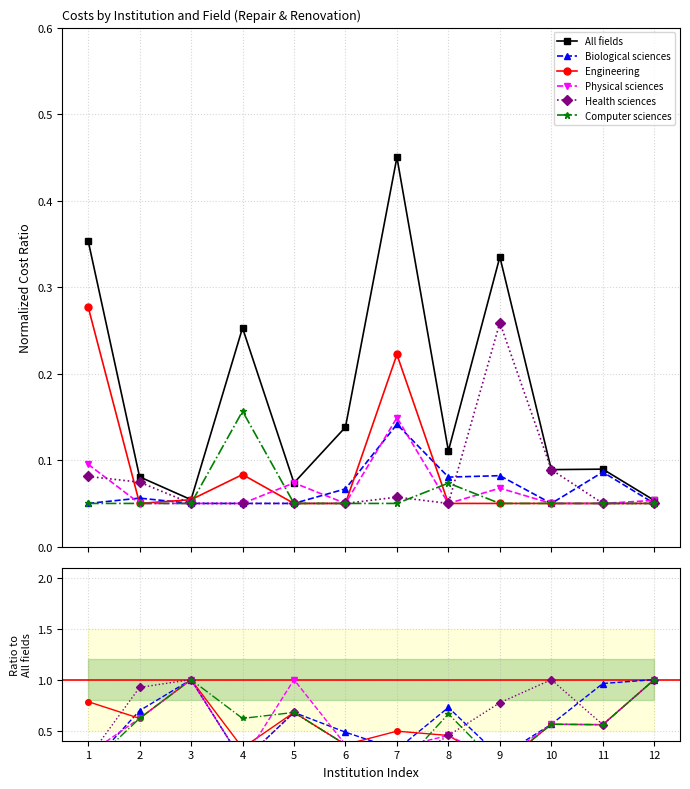

What are all the series names shown in the legend?

All fields, Biological sciences, Engineering, Physical sciences, Health sciences, Computer sciences